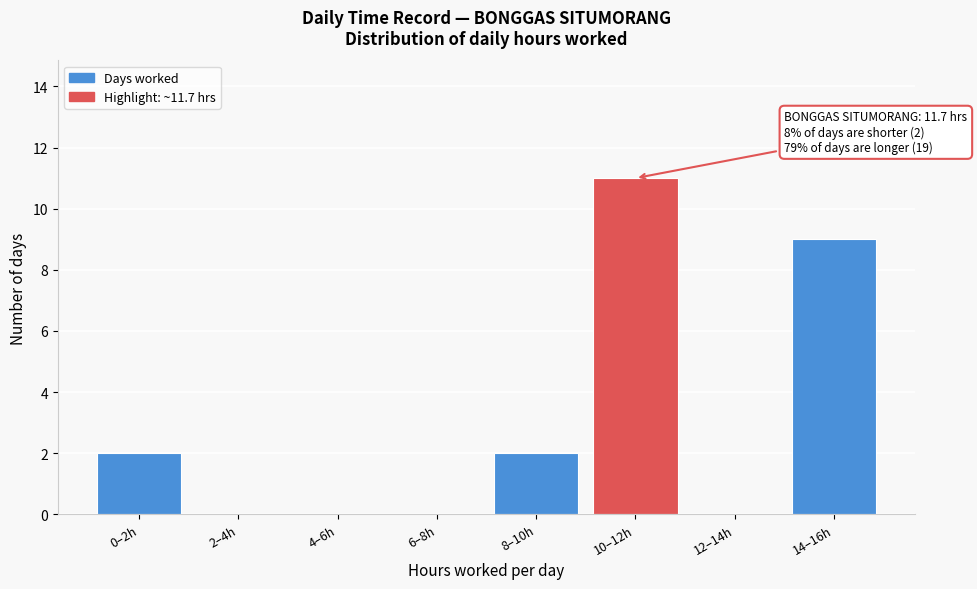

Reading right to left, transcribe all the data shown in this chart.

14–16h=9	12–14h=0	10–12h=11	8–10h=2	6–8h=0	4–6h=0	2–4h=0	0–2h=2